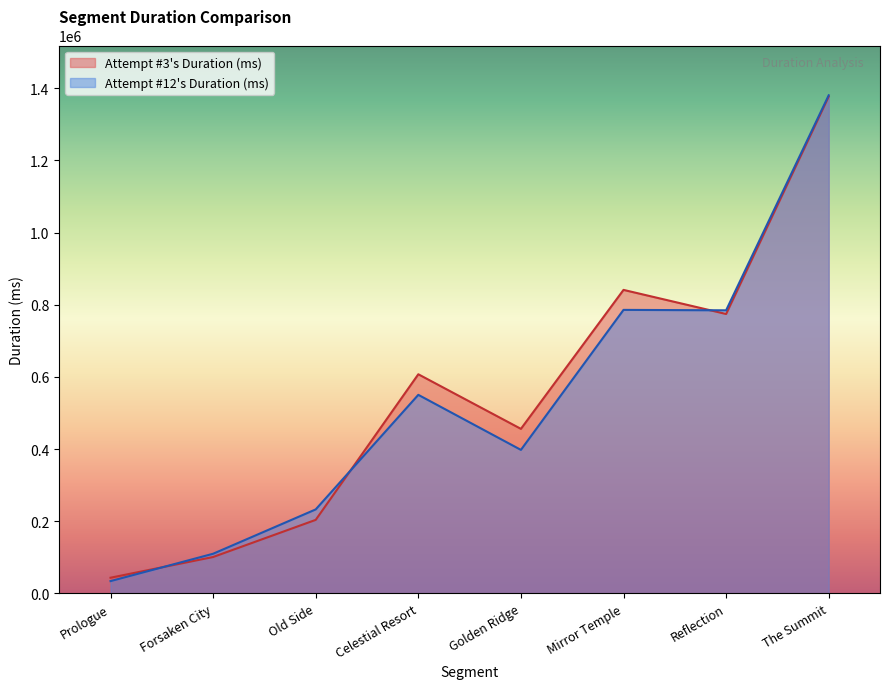

What is the total value across all series at The Summit?

2758030